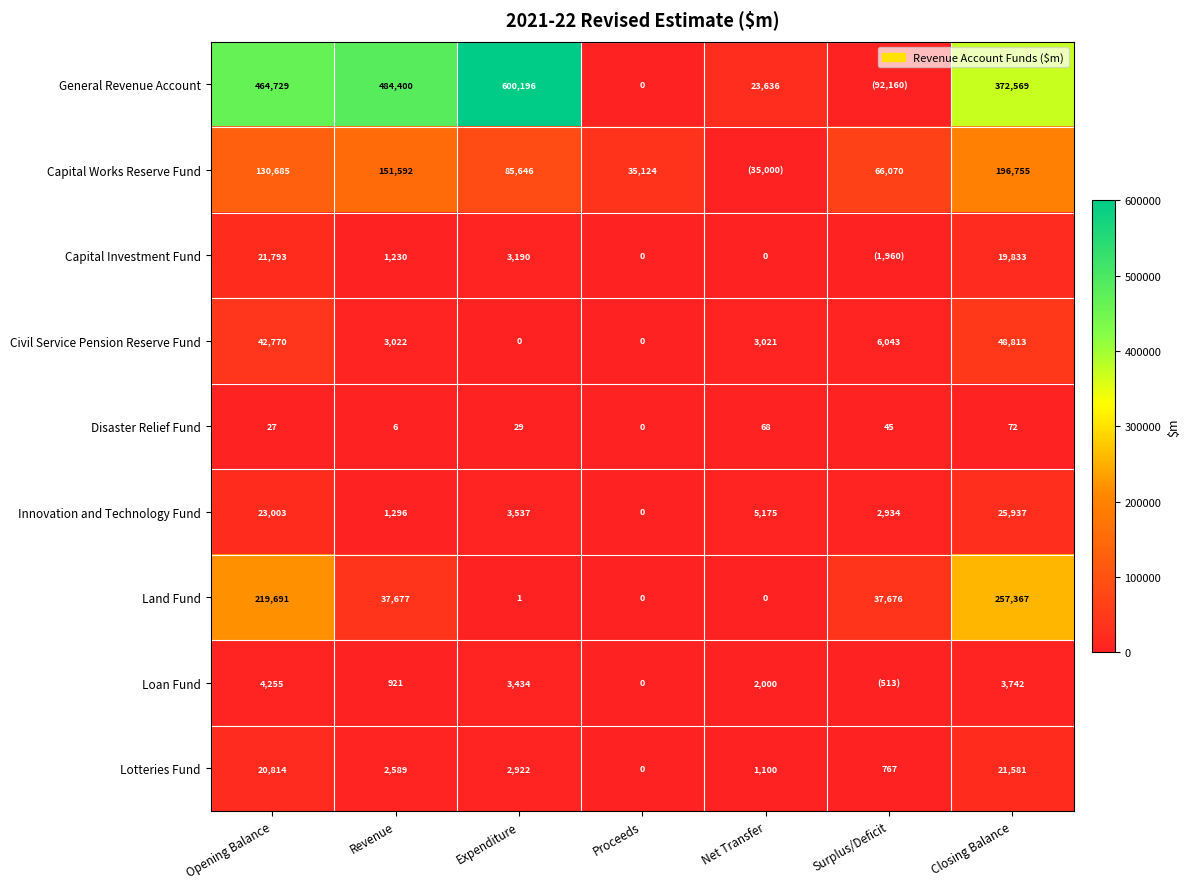

What is the difference between the Lotteries Fund values at Expenditure and Closing Balance?

18659